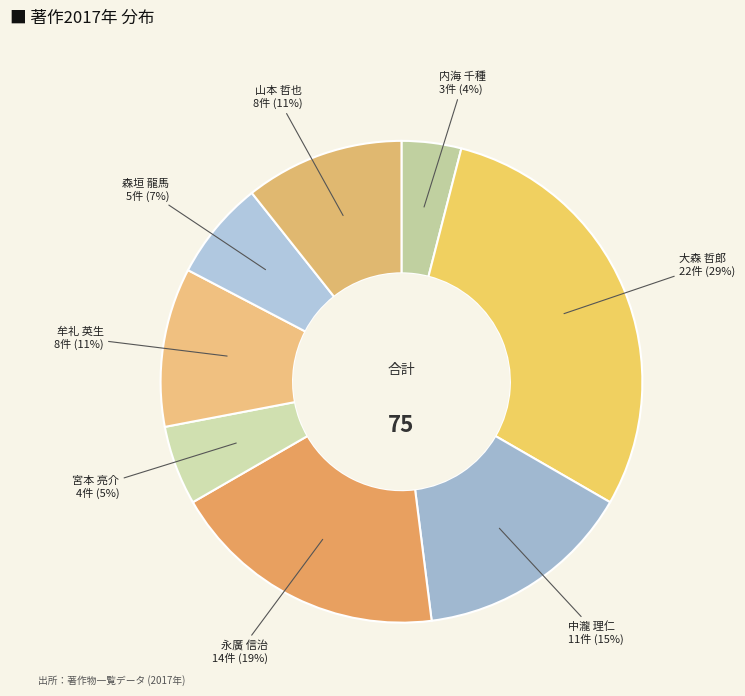

Count the number of slices in the pie.

8